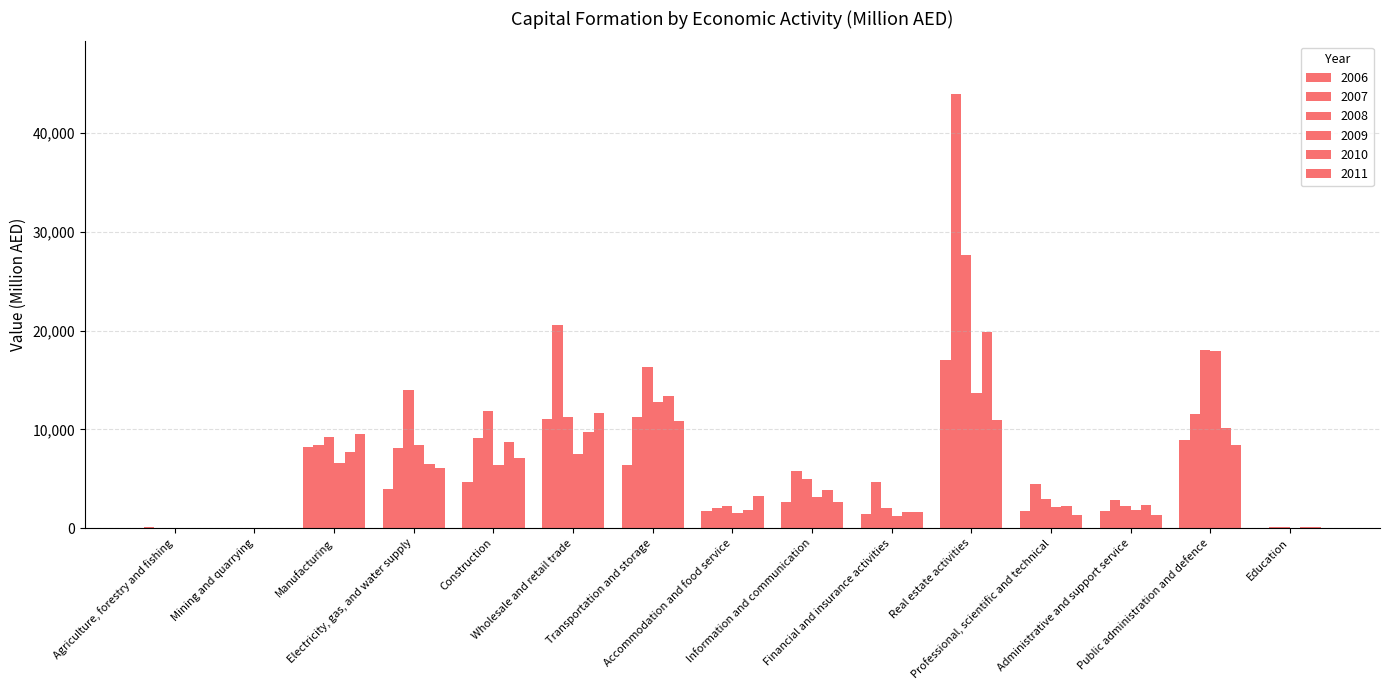

How many categories are shown in the chart?

15